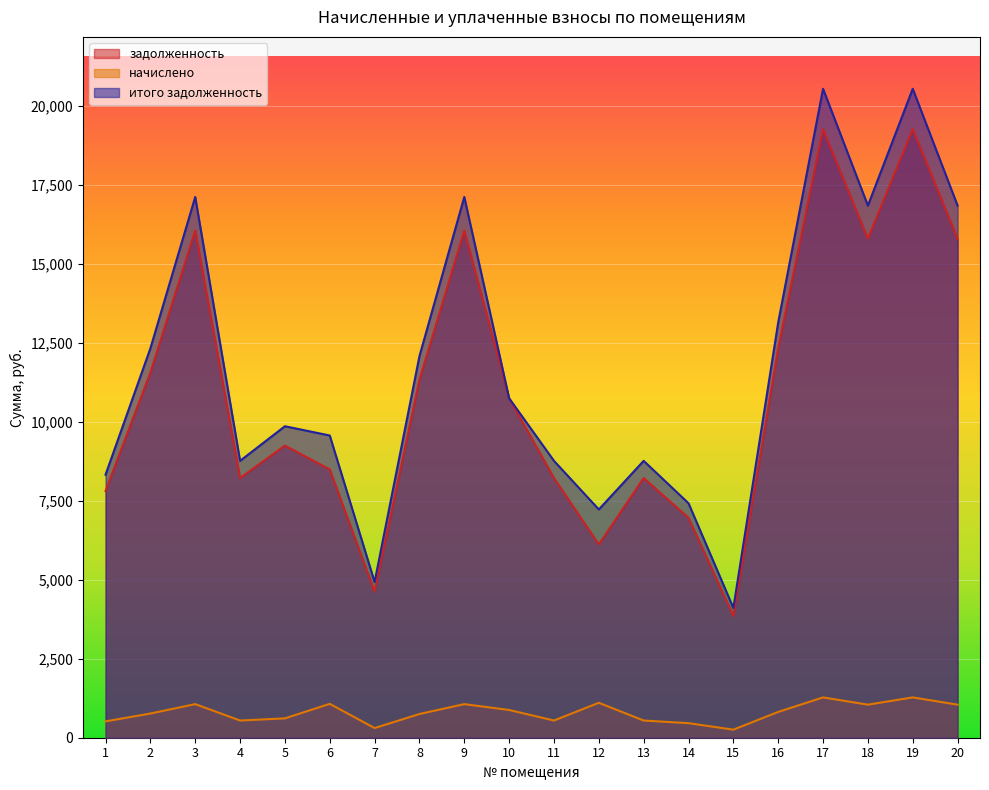

Reading left to right, what are all the values shown in this chart?

задолженность: 1=7806.7	2=11556.0	3=16050.0	4=8217.6	5=9244.8	6=8492.4	7=4622.4	8=11324.9	9=16050.0	10=10742.4	11=8217.6	12=6118.0	13=8217.6	14=6959.3	15=3852.0	16=12326.4	17=19260.0	18=15793.2	19=19260.0	20=15793.2
начислено: 1=517.1	2=765.5	3=1063.1	4=544.3	5=612.4	6=1071.6	7=306.2	8=750.1	9=1063.1	10=877.7	11=544.3	12=1105.7	13=544.3	14=461.0	15=255.2	16=816.5	17=1275.8	18=1046.1	19=1275.8	20=1046.1
итого задолженность: 1=8323.8	2=12321.5	3=17113.1	4=8761.9	5=9857.2	6=9564.0	7=4928.6	8=12075.0	9=17113.1	10=10742.4	11=8761.9	12=7223.6	13=8761.9	14=7420.3	15=4107.1	16=13142.9	17=20535.8	18=16839.3	19=20535.8	20=16839.3